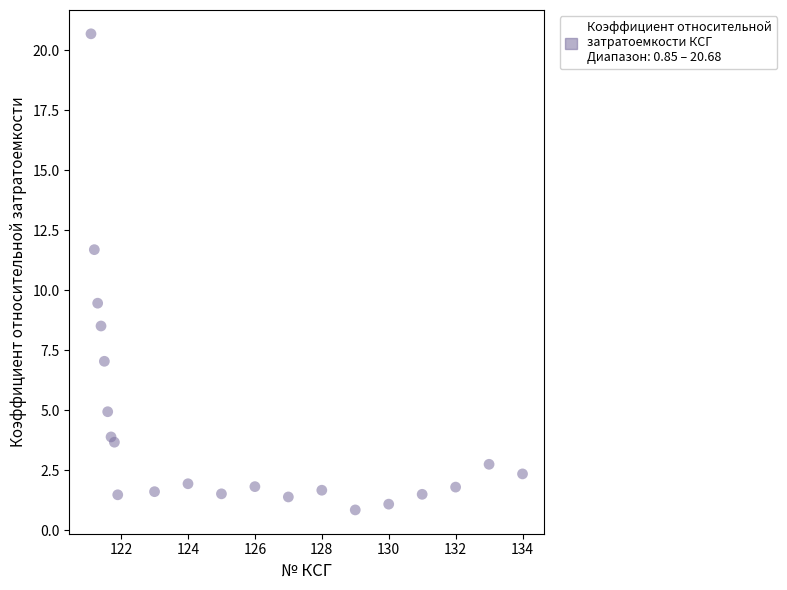

What Y value in the scatter plot is closest to 10?

9.5